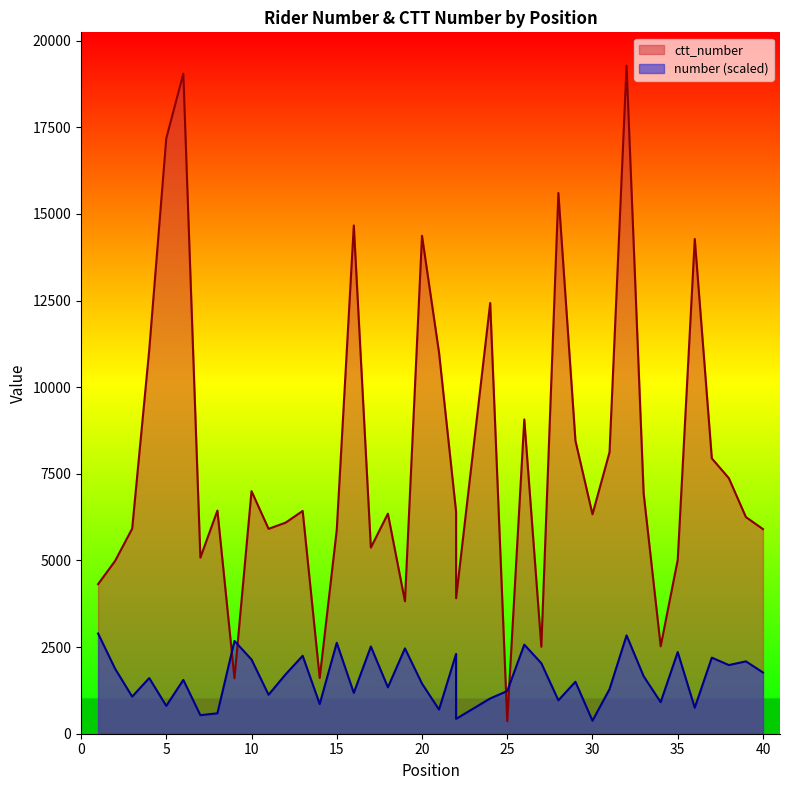

What is the sum of all ctt_number values?

312825.0